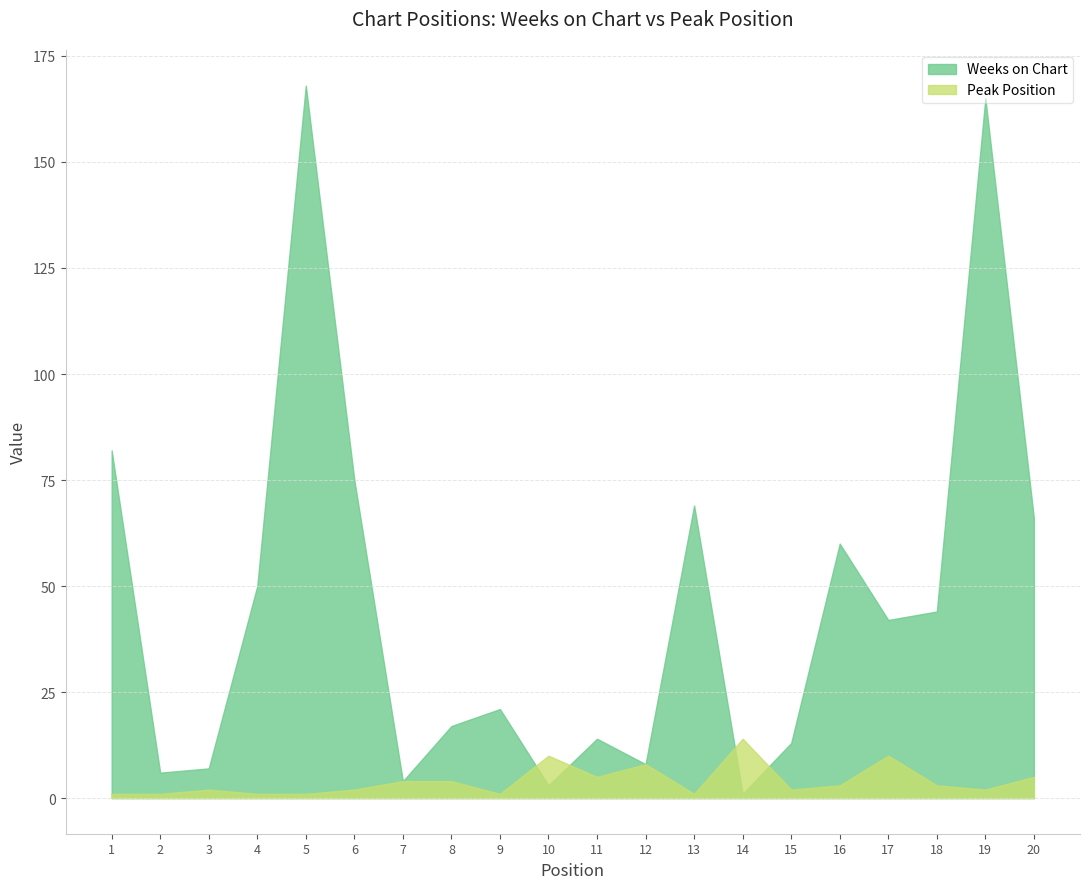

At 15, list the series in order from smallest to largest.

Peak Position, Weeks on Chart